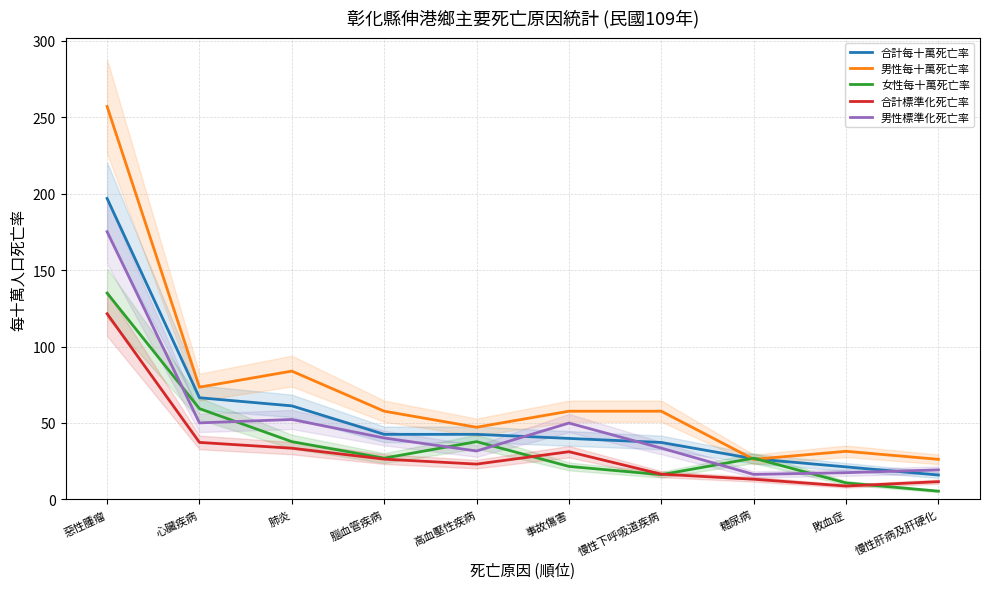

Reading right to left, list all the values displayed in this chart.

合計每十萬死亡率: 慢性肝病及肝硬化=16.0	敗血症=21.3	糖尿病=26.6	慢性下呼吸道疾病=37.2	事故傷害=39.9	高血壓性疾病=42.6	腦血管疾病=42.6	肺炎=61.2	心臟疾病=66.5	惡性腫瘤=196.8
男性每十萬死亡率: 慢性肝病及肝硬化=26.2	敗血症=31.5	糖尿病=26.2	慢性下呼吸道疾病=57.7	事故傷害=57.7	高血壓性疾病=47.2	腦血管疾病=57.7	肺炎=83.9	心臟疾病=73.4	惡性腫瘤=257.0
女性每十萬死亡率: 慢性肝病及肝硬化=5.4	敗血症=10.8	糖尿病=27.0	慢性下呼吸道疾病=16.2	事故傷害=21.6	高血壓性疾病=37.8	腦血管疾病=27.0	肺炎=37.8	心臟疾病=59.4	惡性腫瘤=134.9
合計標準化死亡率: 慢性肝病及肝硬化=11.6	敗血症=8.8	糖尿病=13.2	慢性下呼吸道疾病=16.5	事故傷害=31.2	高血壓性疾病=23.1	腦血管疾病=26.3	肺炎=33.5	心臟疾病=37.3	惡性腫瘤=121.5
男性標準化死亡率: 慢性肝病及肝硬化=19.3	敗血症=17.5	糖尿病=16.4	慢性下呼吸道疾病=33.5	事故傷害=49.9	高血壓性疾病=31.7	腦血管疾病=40.2	肺炎=52.3	心臟疾病=50.1	惡性腫瘤=175.1